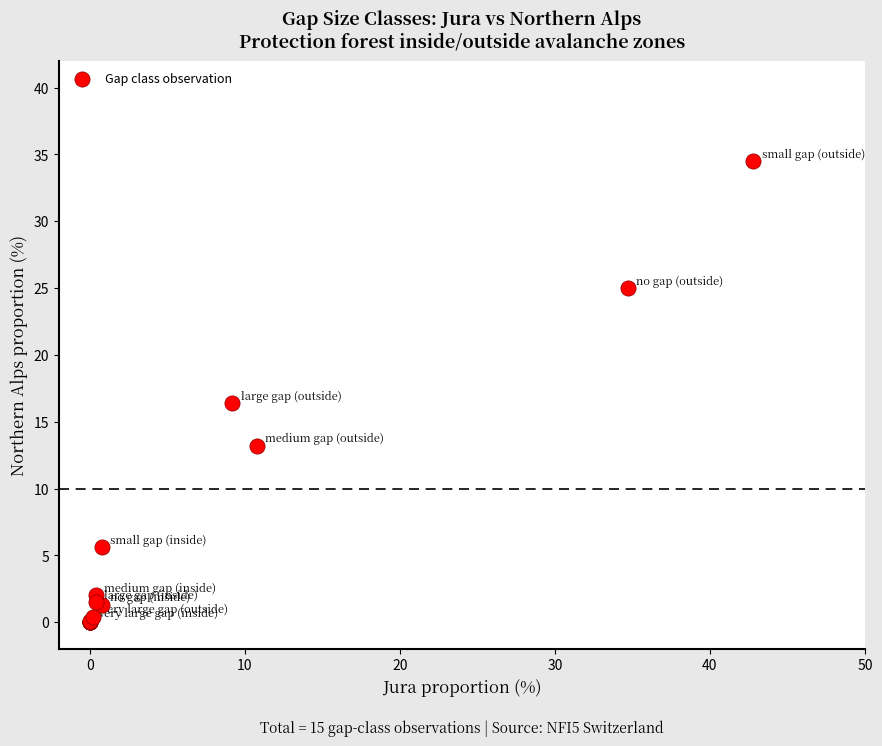

What Y value in the scatter plot is closest to 17?

16.4